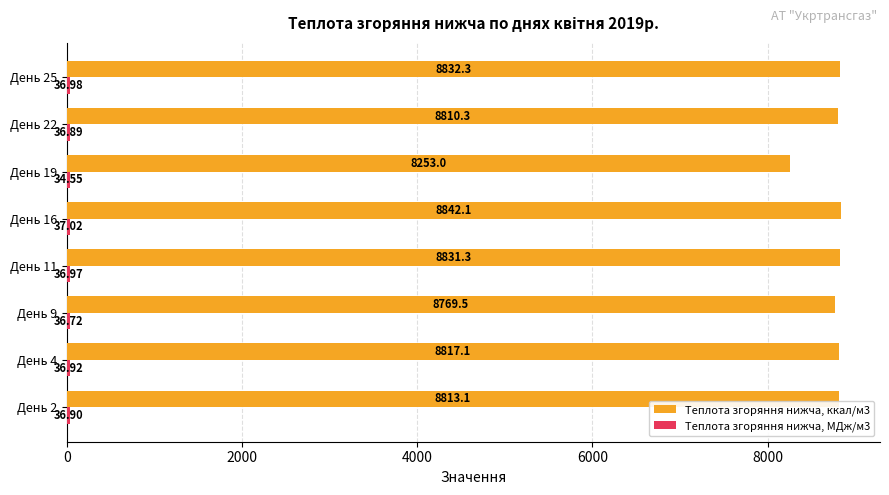

Which series changed the most between День 9 and День 19?

Теплота згоряння нижча, ккал/м3